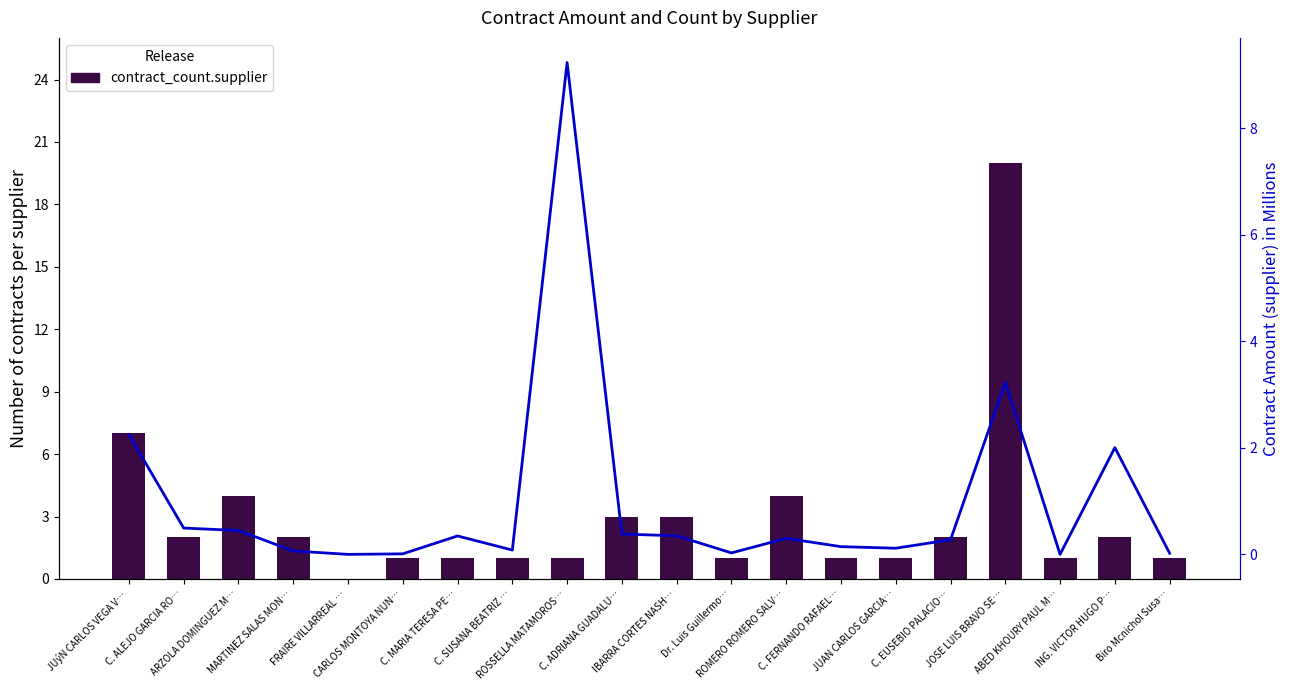

What position from the right is ING. VICTOR HUGO P…?

2